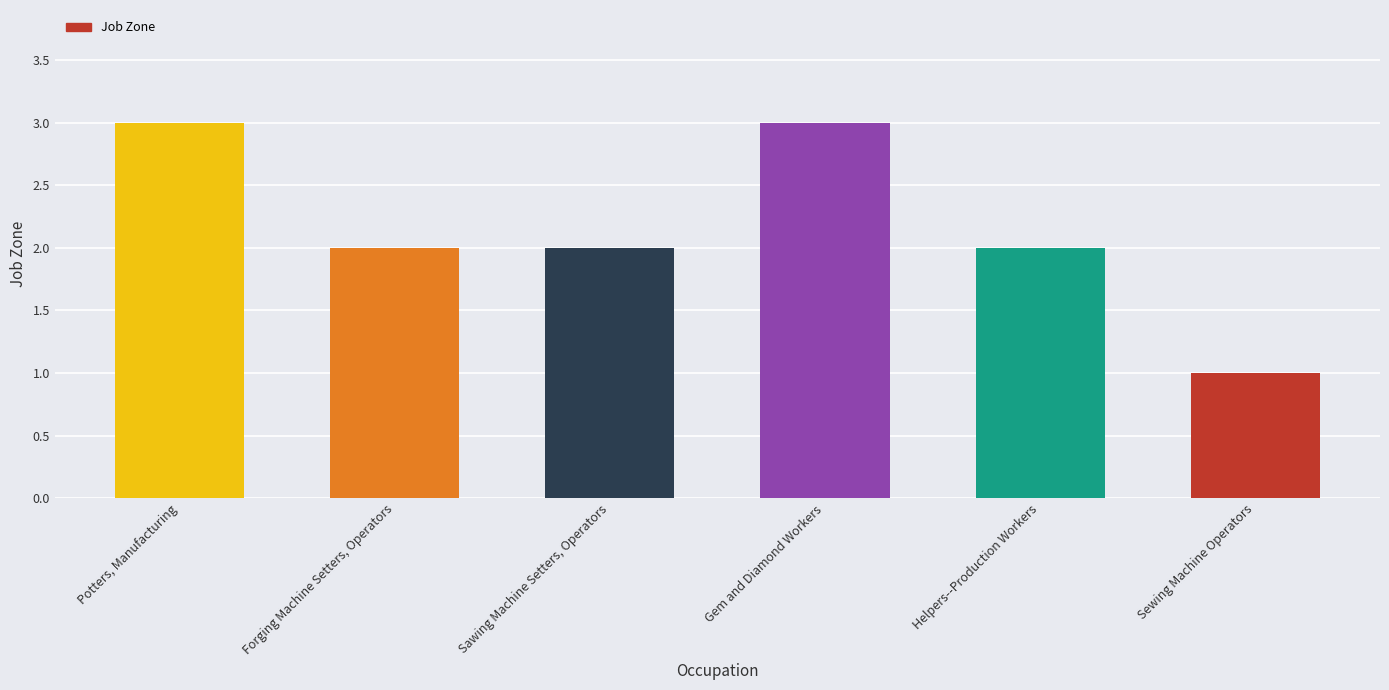

Between Potters, Manufacturing and Helpers--Production Workers, which is larger?

Potters, Manufacturing